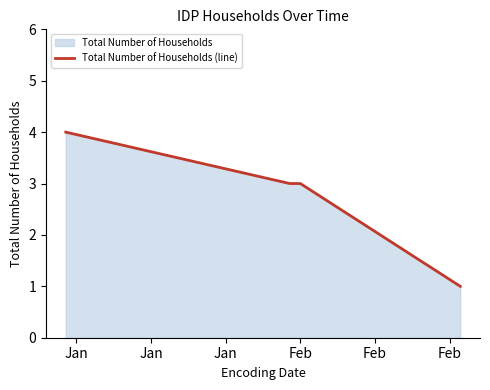

Reading left to right, list all the values displayed in this chart.

4	3	3	1